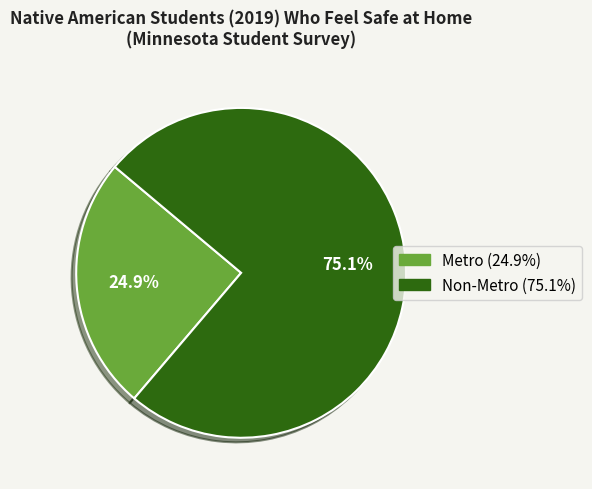

How many segments does this pie chart have?

2